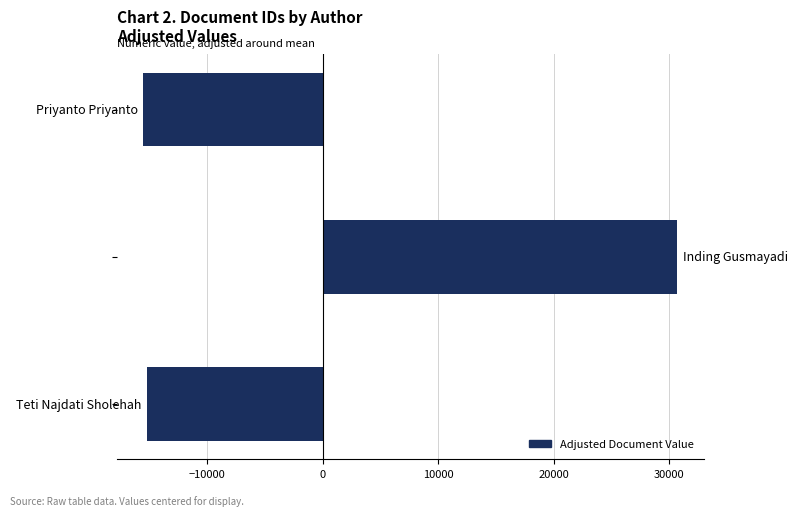

How many bars are there in total?

3